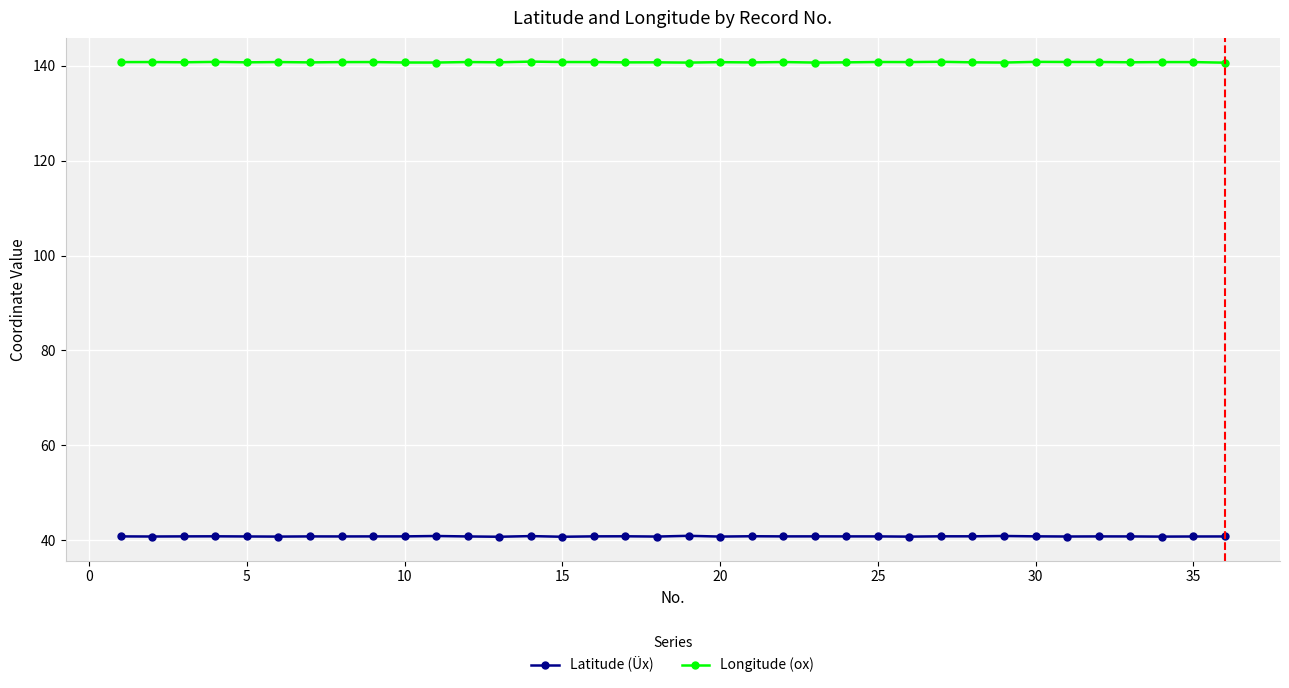

True or false: Longitude (ox) and Latitude (Üx) cross at least once.

False